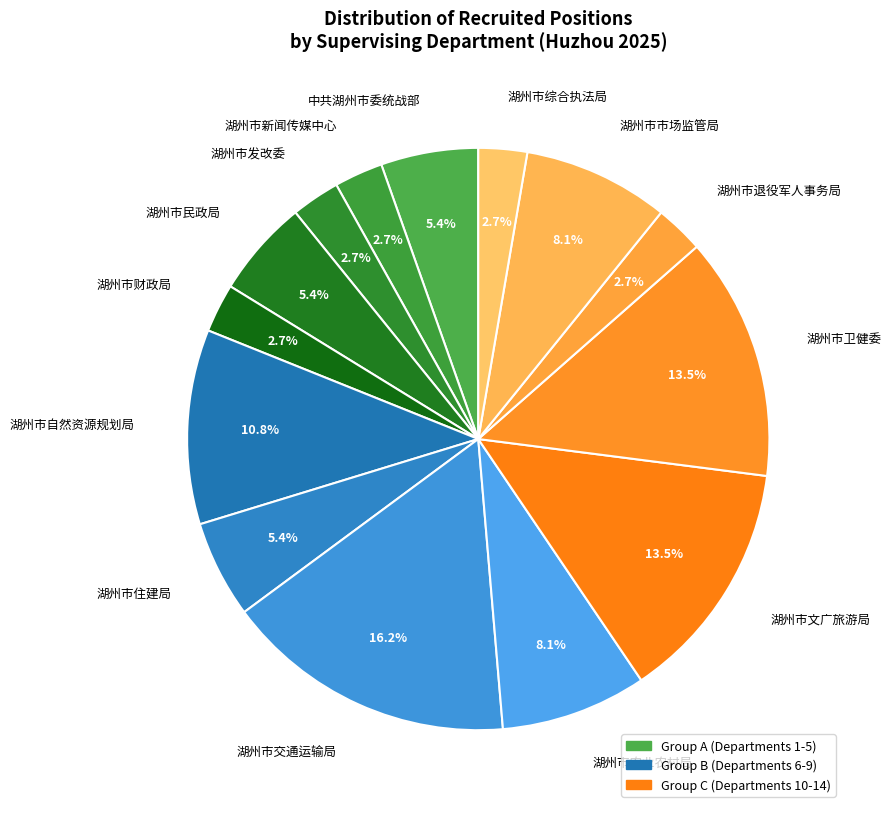

Does any single category account for the majority?

No